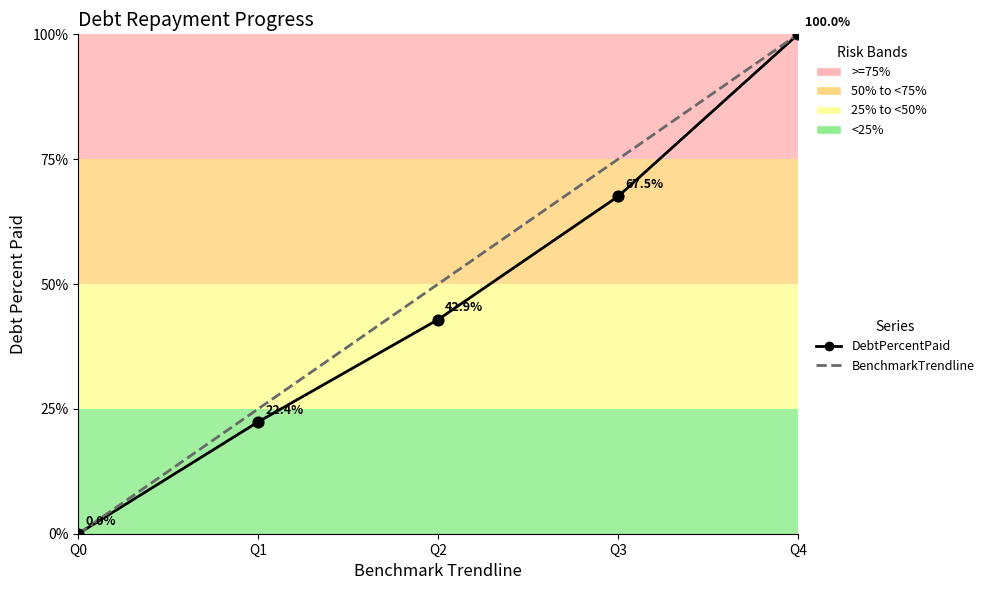

Which series has the largest Y range (max minus min)?

DebtPercentPaid